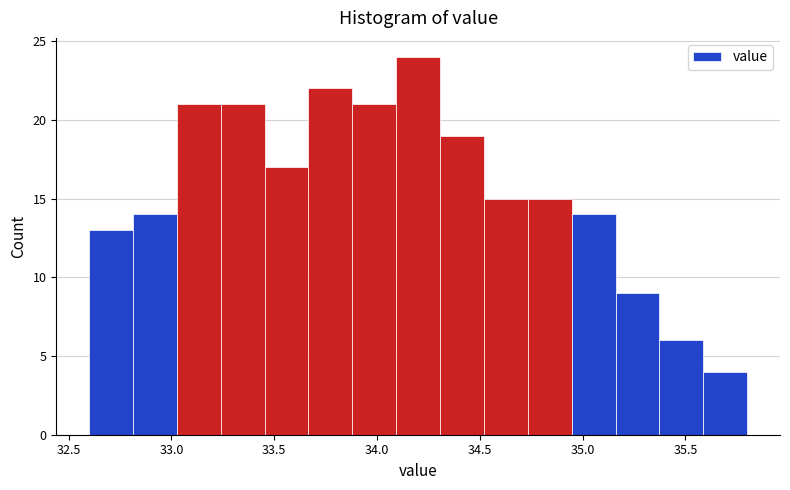

Reading left to right, list every bar in this chart as the range it spans on the x-axis followed by its height. Neither the bar edges nor the heights are printed on the chart, so give them approximately, as read against the axes.

32.60 to 32.80: 13
32.80 to 33.05: 14
33.05 to 33.25: 21
33.25 to 33.45: 21
33.45 to 33.65: 17
33.65 to 33.90: 22
33.90 to 34.10: 21
34.10 to 34.30: 24
34.30 to 34.50: 19
34.50 to 34.75: 15
34.75 to 34.95: 15
34.95 to 35.15: 14
35.15 to 35.35: 9
35.35 to 35.60: 6
35.60 to 35.80: 4